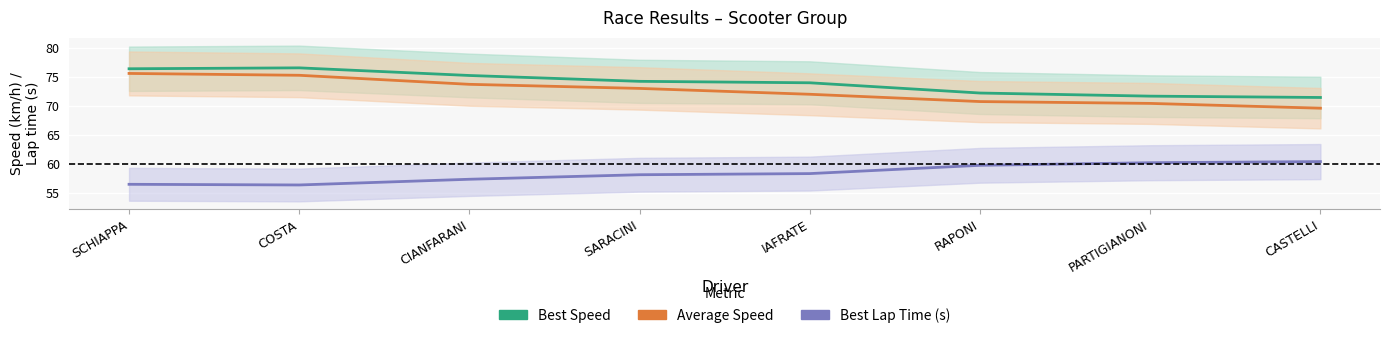

What are all the series names shown in the legend?

Best Speed, Average Speed, Best Lap Time (s)